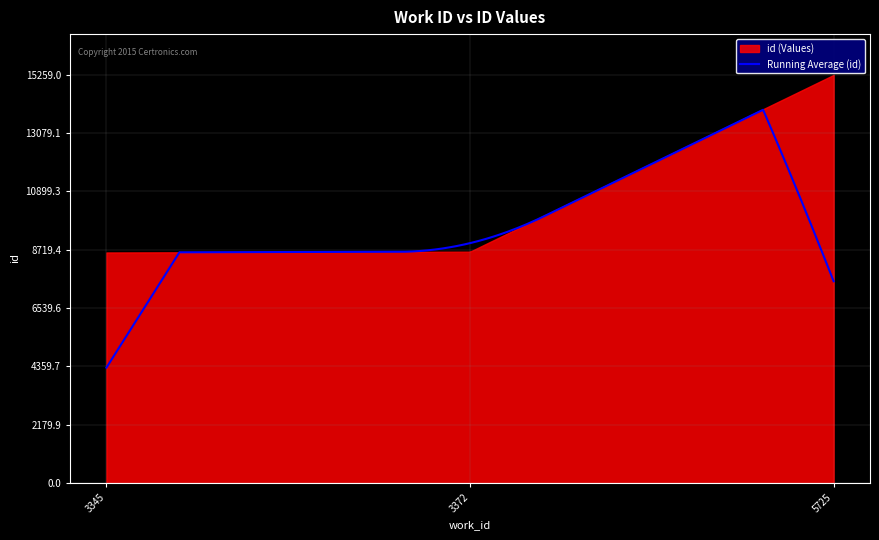

Where is the data nearest to the value 11938?

3372